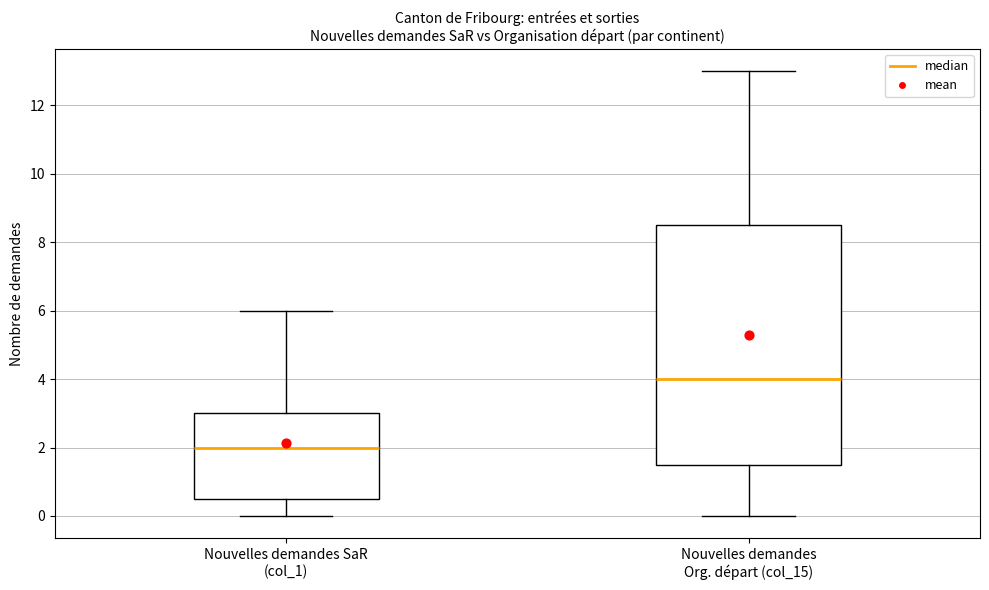

Reading left to right, transcribe this box plot: for each box, give where its median line is, the range the box spans, and where its two whiskers end, as read against the y-axis. The values are not printed on the chart, so give them approximately, as read against the axis.

Nouvelles demandes SaR (col_1): median 2.0, box 0.6 to 3.0, whiskers 0.0 to 6.0
Nouvelles demandes Org. départ (col_15): median 4.0, box 1.6 to 8.6, whiskers 0.0 to 13.0